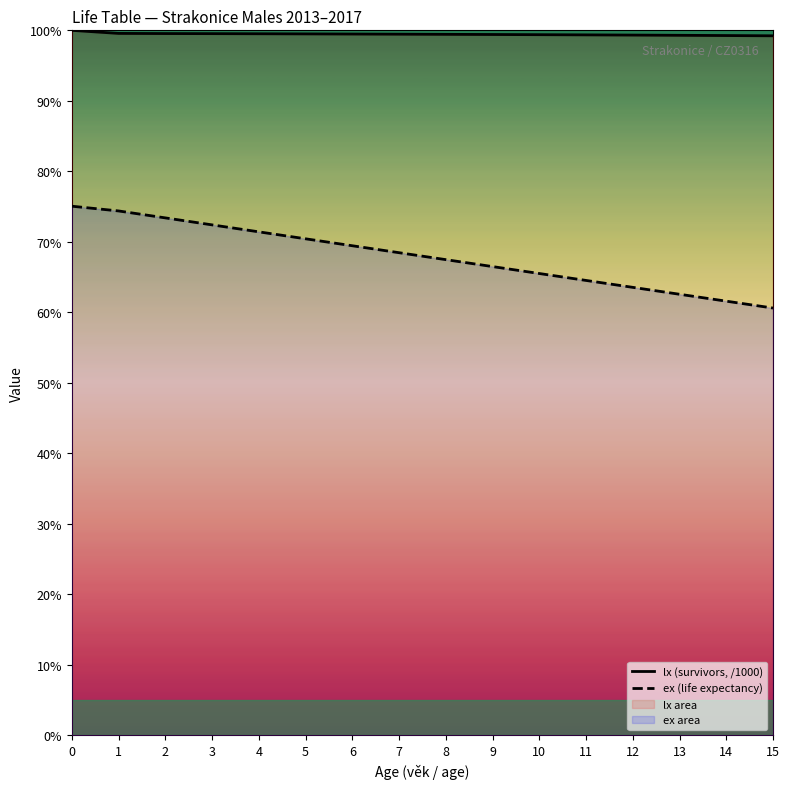

Which series has the largest range (max minus min)?

ex (life expectancy)